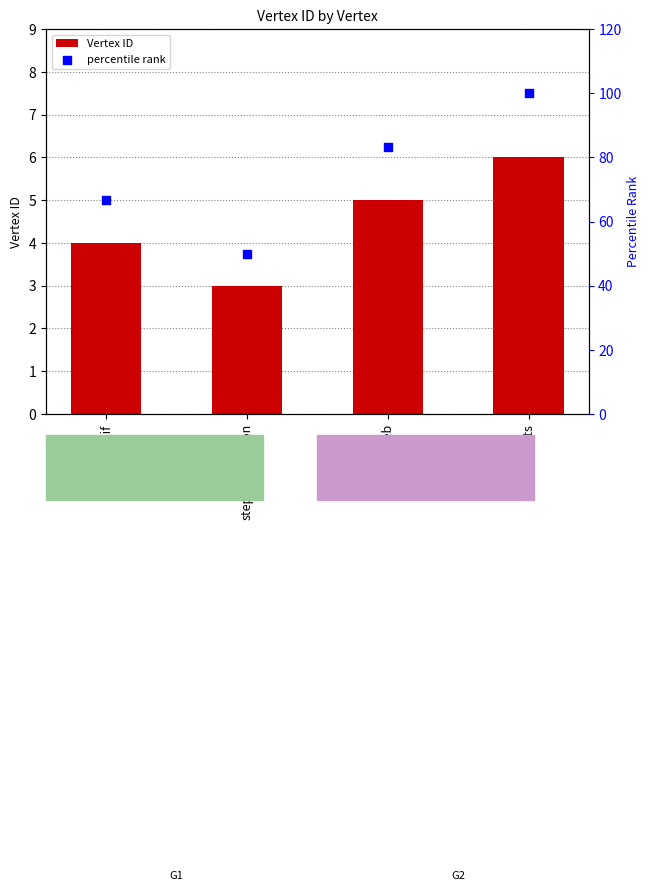

Which series reaches the minimum Y coordinate?

Vertex ID